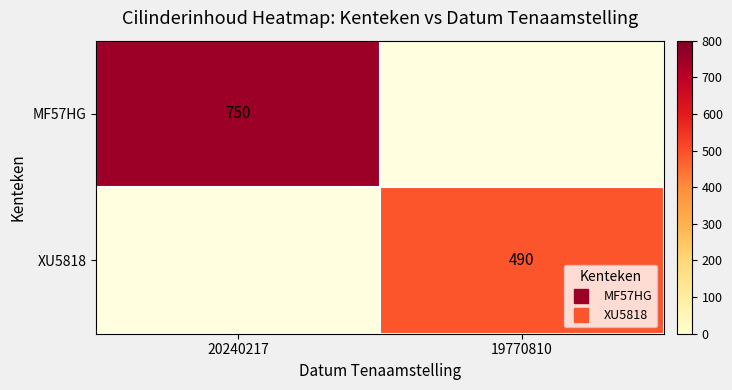

Rank the series at 20240217 from highest to lowest value.

MF57HG, XU5818